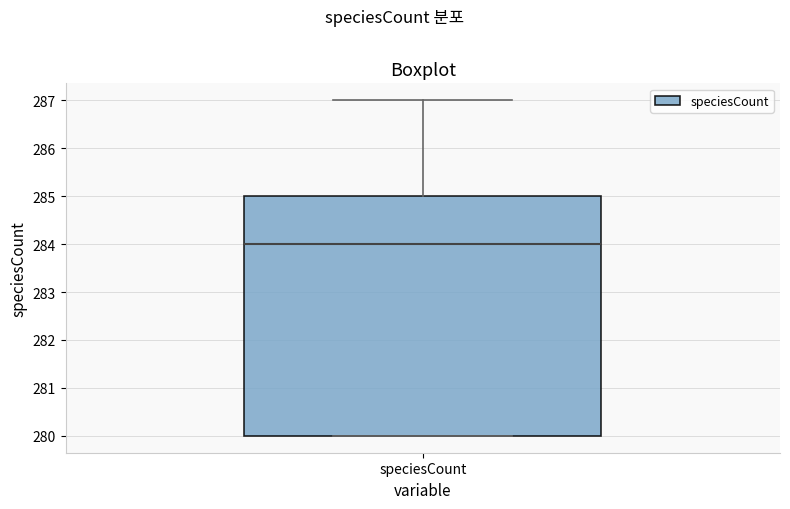

Read this box plot against the y-axis: the position of the median line, the range covered by the box, and the ends of both whiskers. The values are not printed on the chart, so give them approximately, as read against the axis.

median 284, box 280 to 285, whiskers 280 to 287